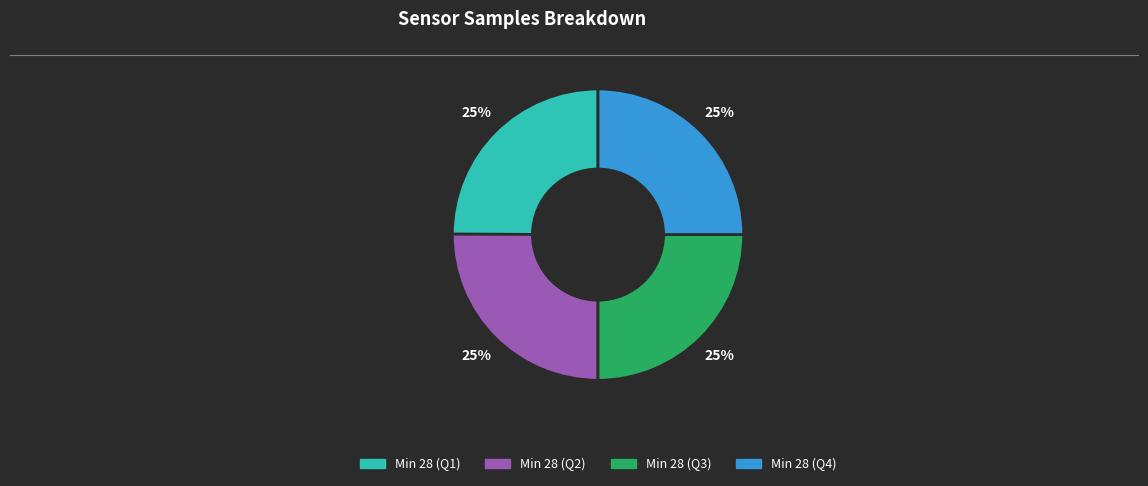

True or false: Min 28 (Q2) accounts for 39% of the total.

False